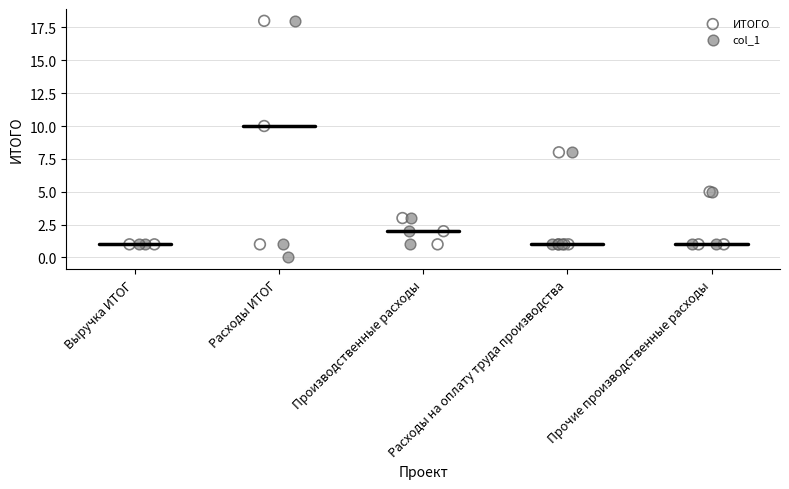

Which series reaches the minimum Y coordinate?

col_1